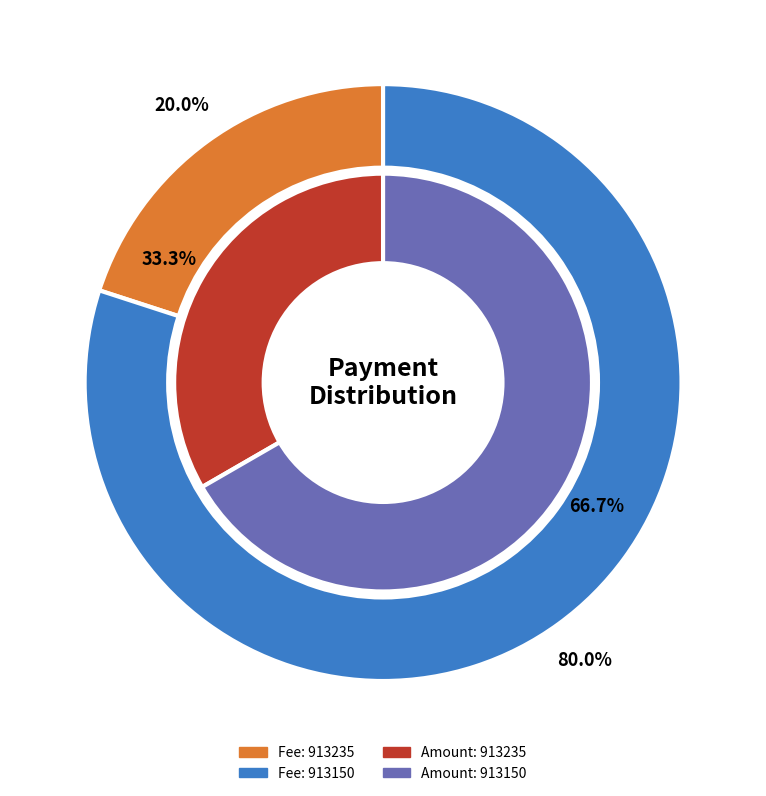

Which slice is the largest?

913150